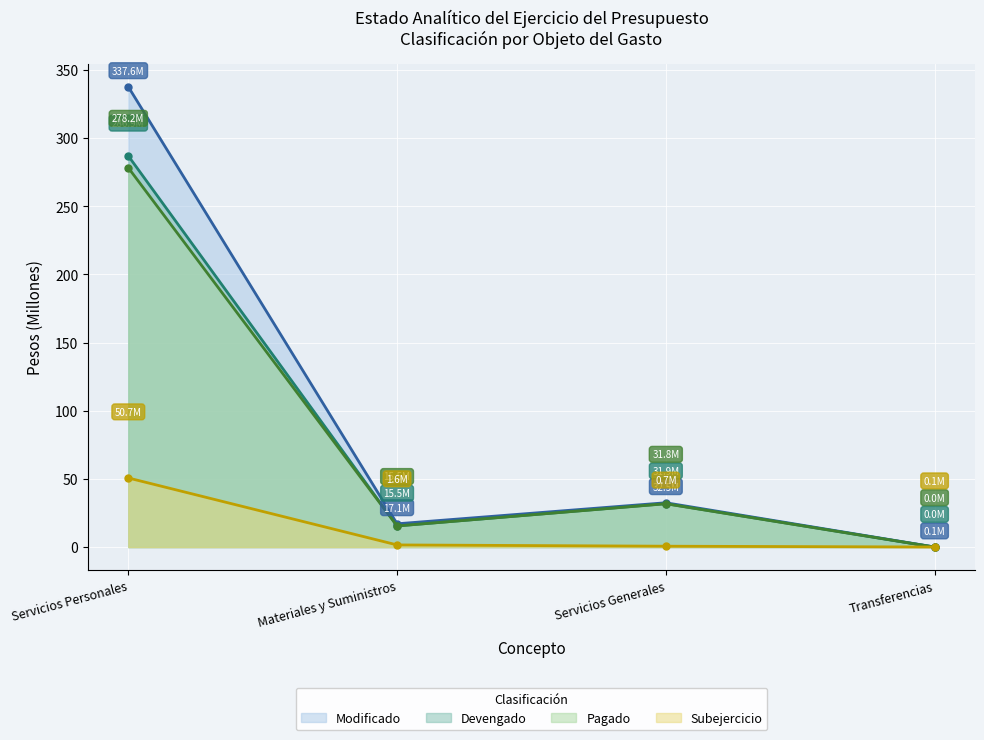

At how many categories does at least one series exceed 3?

3